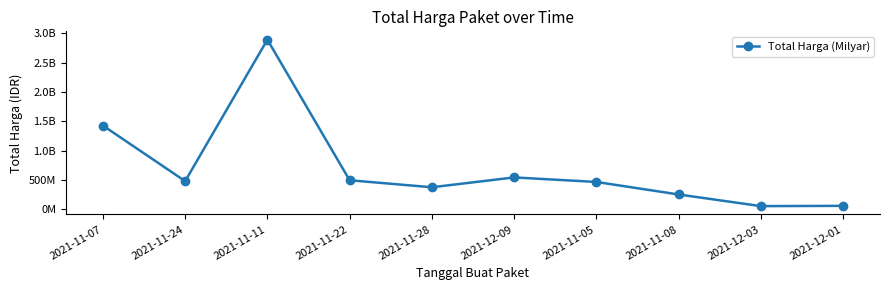

At which label is the value closest to 1471861500?

2021-11-07